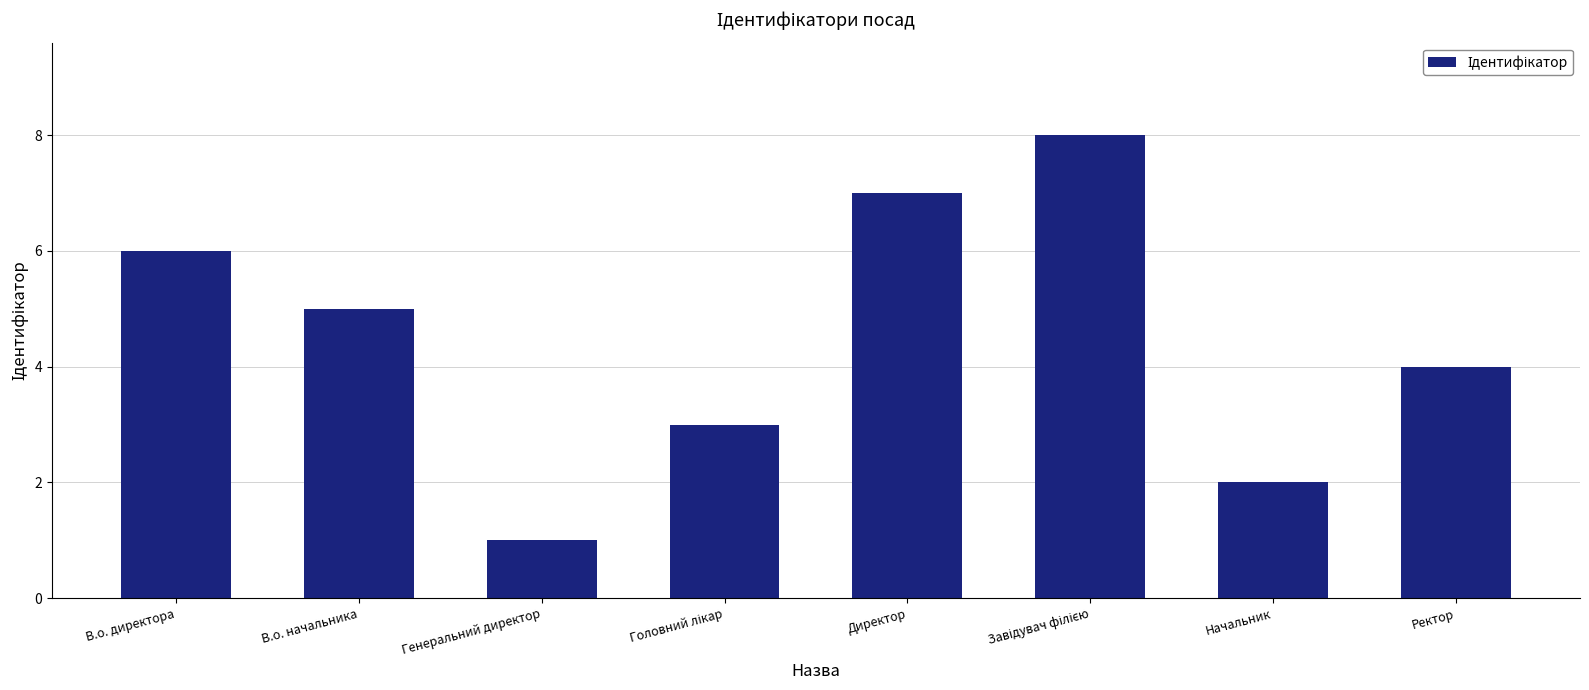

The chart shows a value of 12 at Директор. True or false?

False